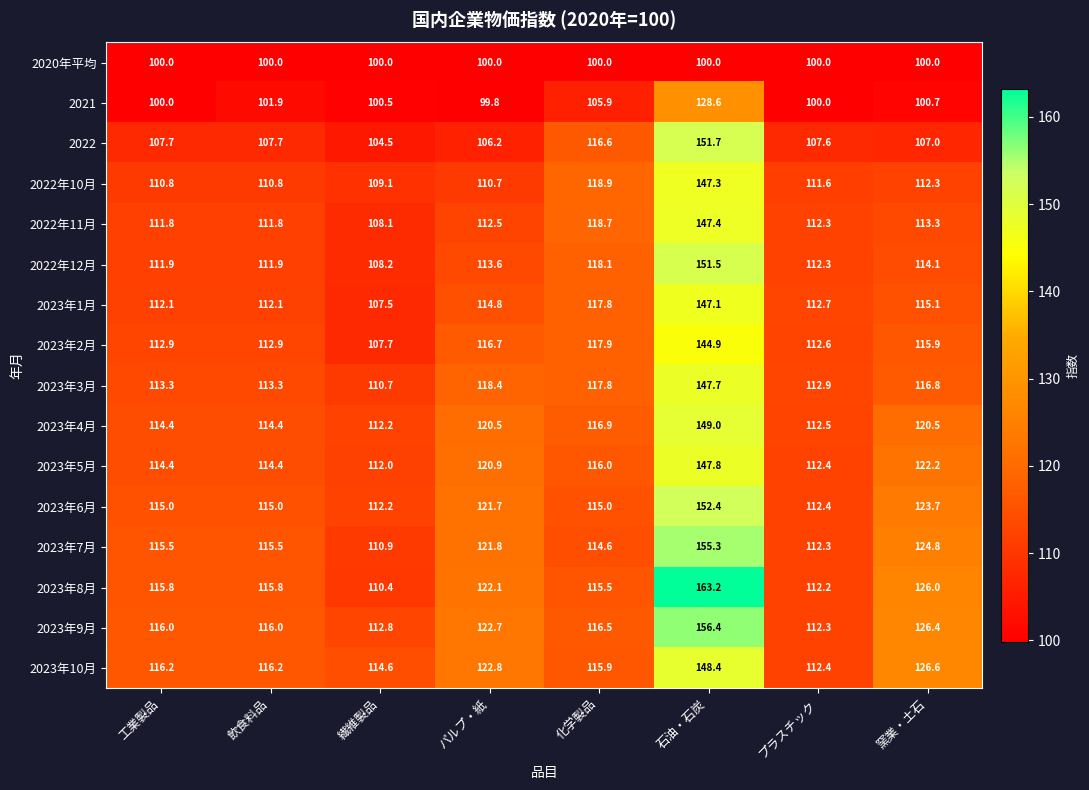

What is the highest value of the 2023年5月 series?

147.8